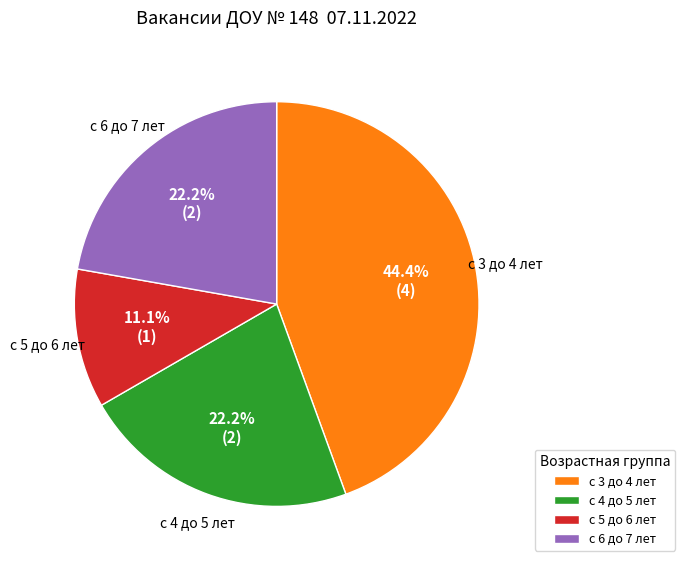

Is it true that с 3 до 4 лет is 34% of the pie?

False